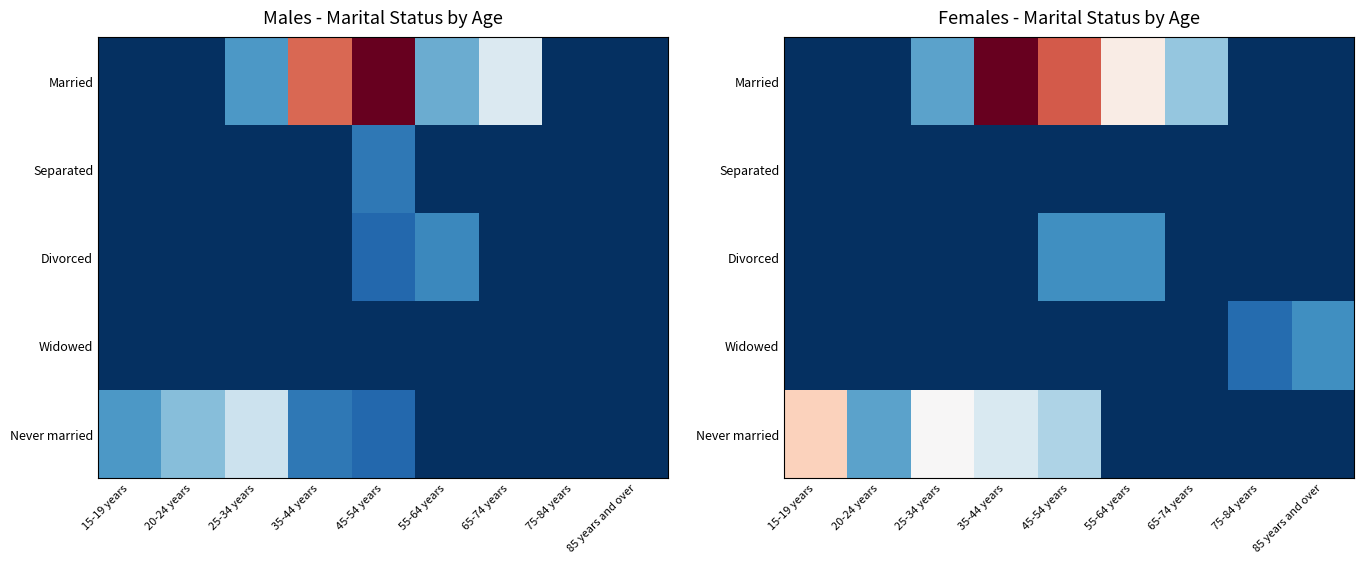

Is it true that Divorced equals 8 at 55-64 years?

False